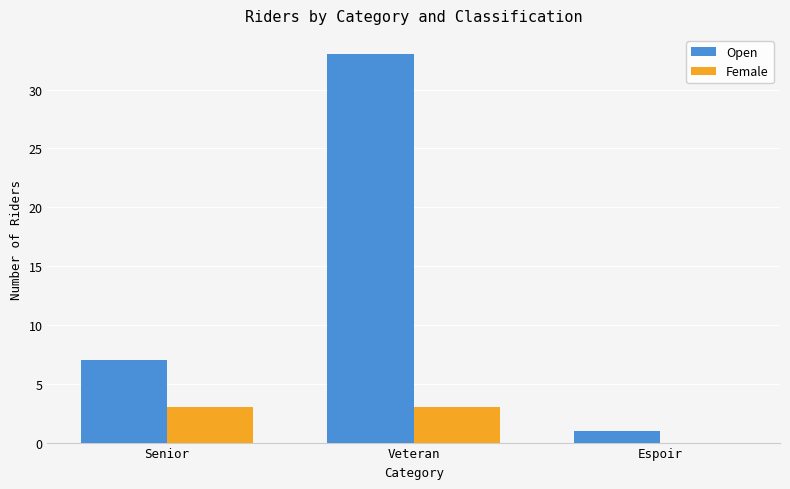

True or false: Female has a value of 1 at Senior.

False